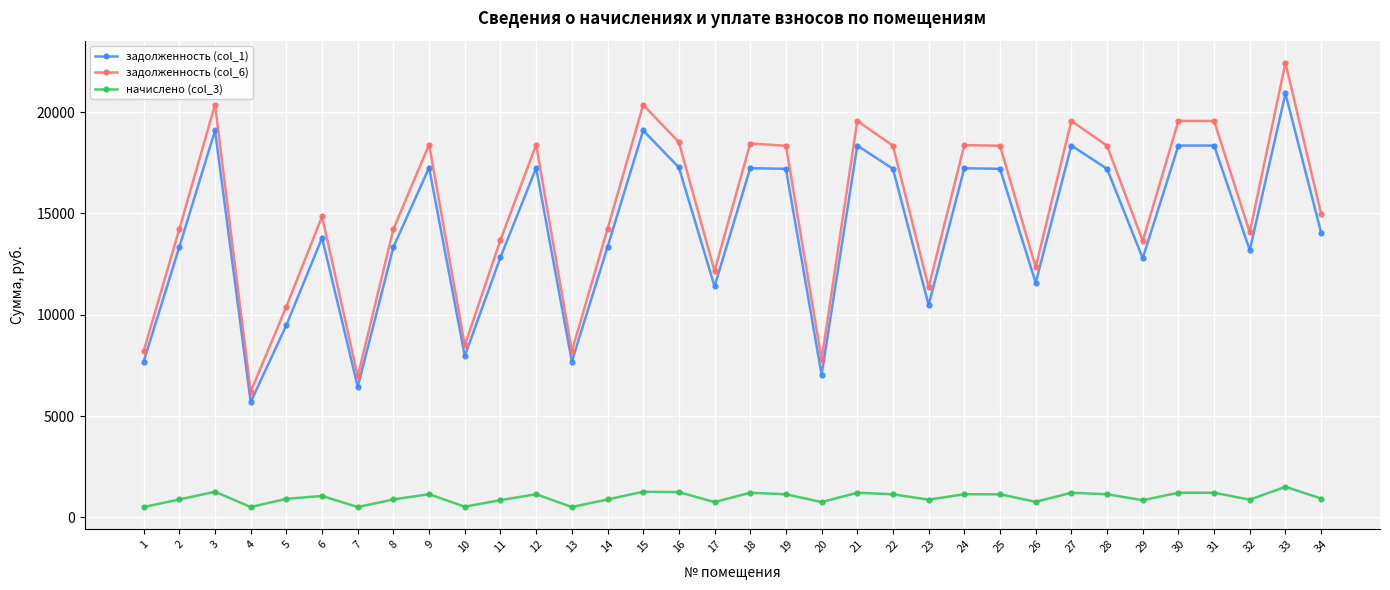

At how many categories does at least one series exceed 20083?

3